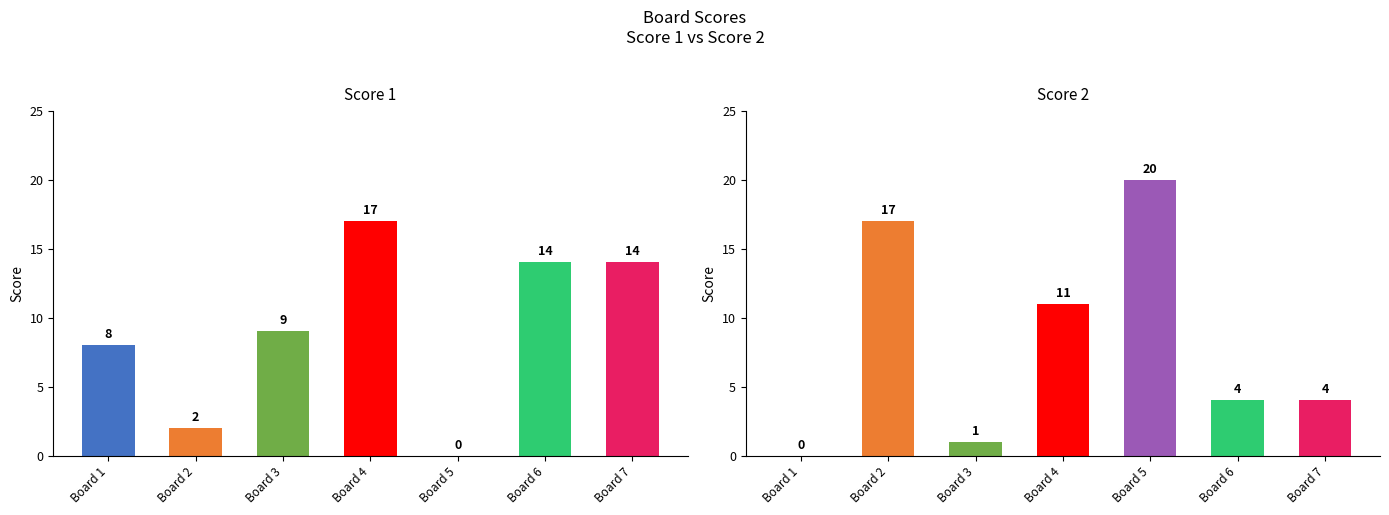

Rank the categories by Score 1 value from highest to lowest.

Board 4, Board 6, Board 7, Board 3, Board 1, Board 2, Board 5